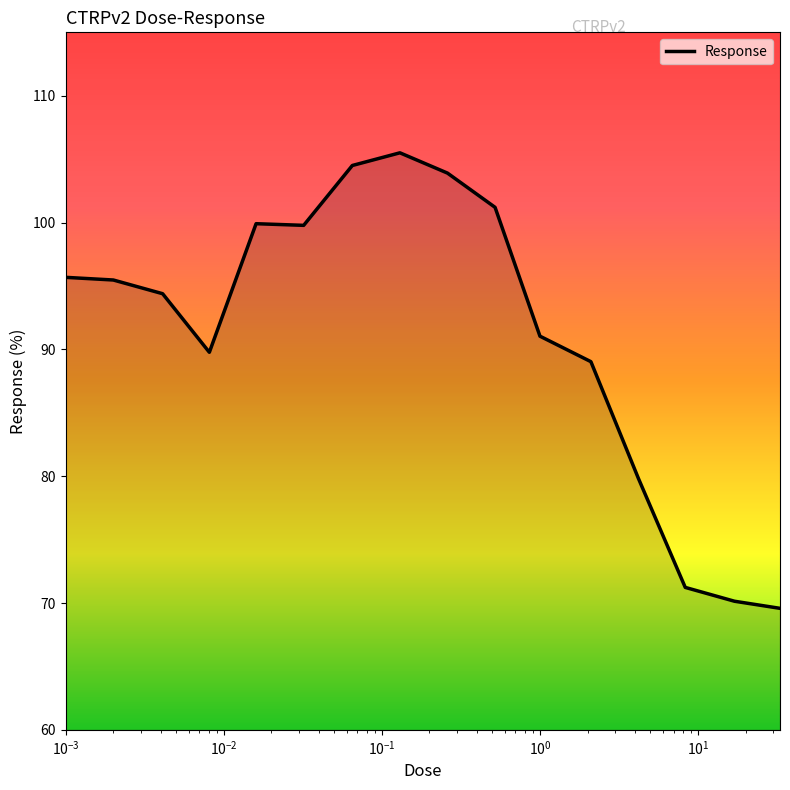

What is the greatest value displayed?

105.5